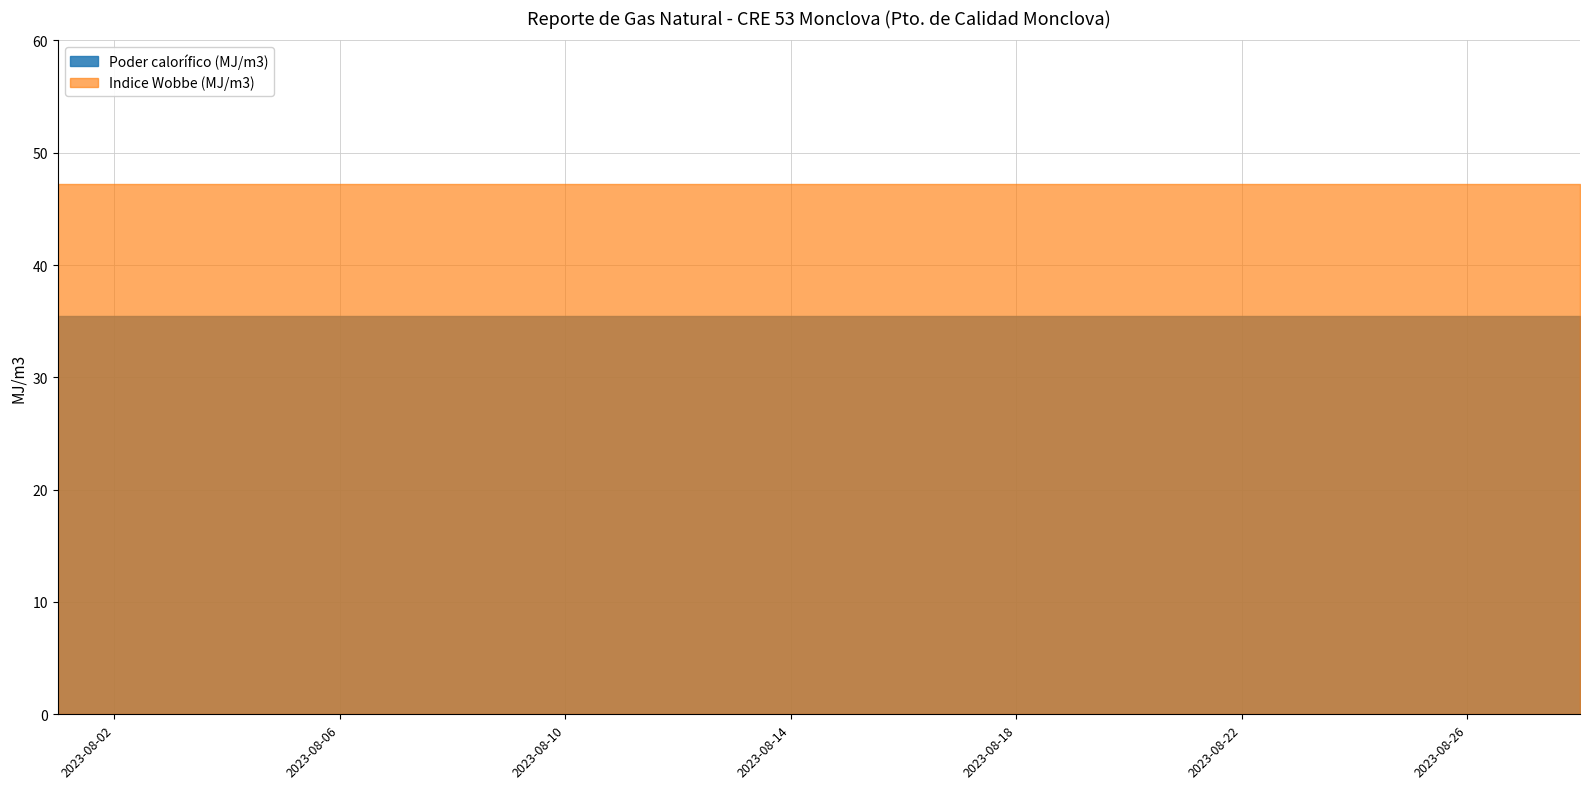

Which has a higher value, 2023-08-14 or 2023-08-24?

2023-08-14